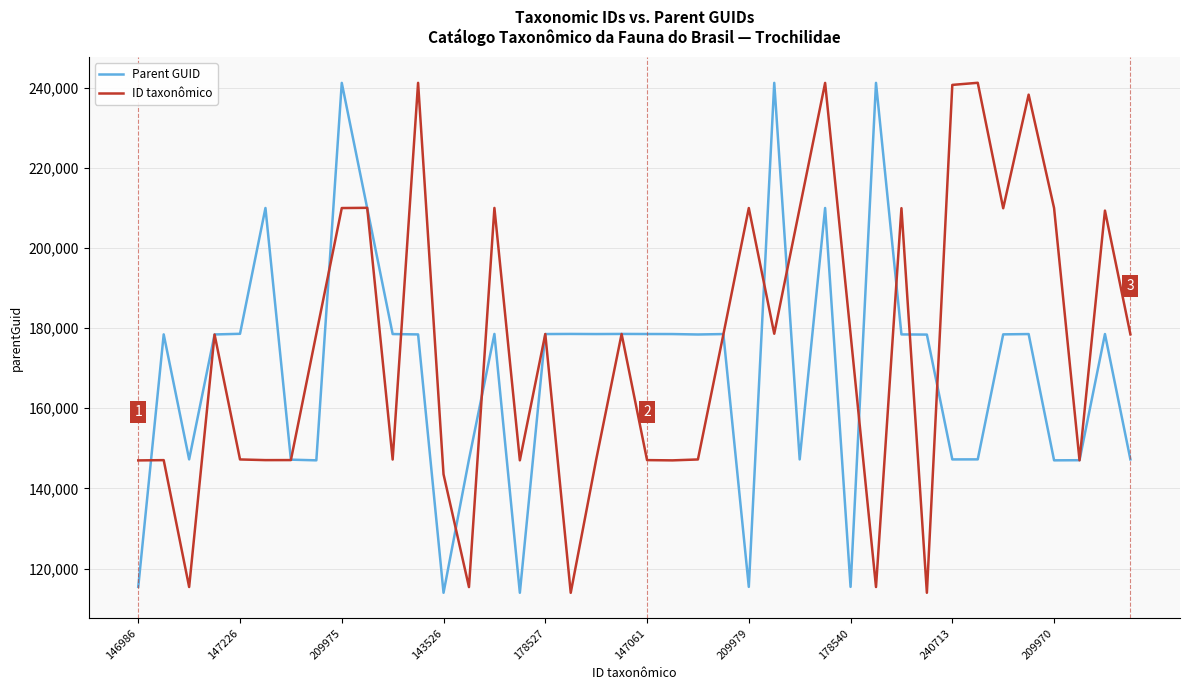

What is the minimum value shown in the chart?

113938